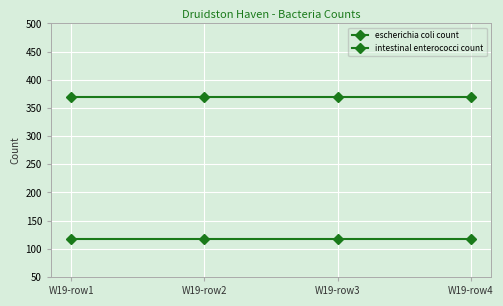

Is this an area chart (filled region under the line)?

No